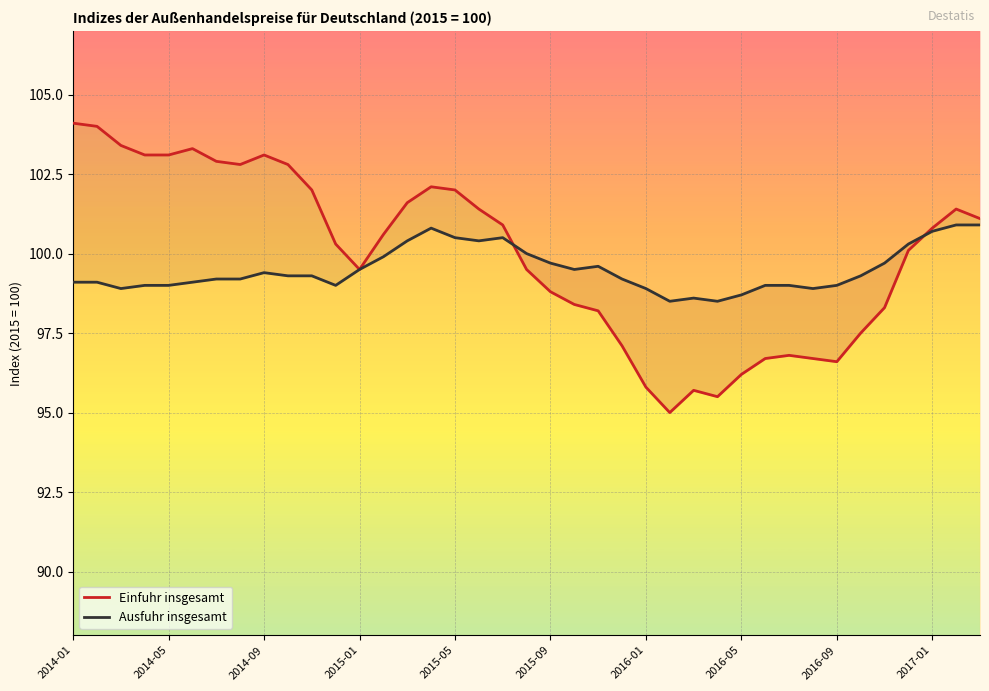

The Einfuhr insgesamt series shows 97.1 at 23. True or false?

True